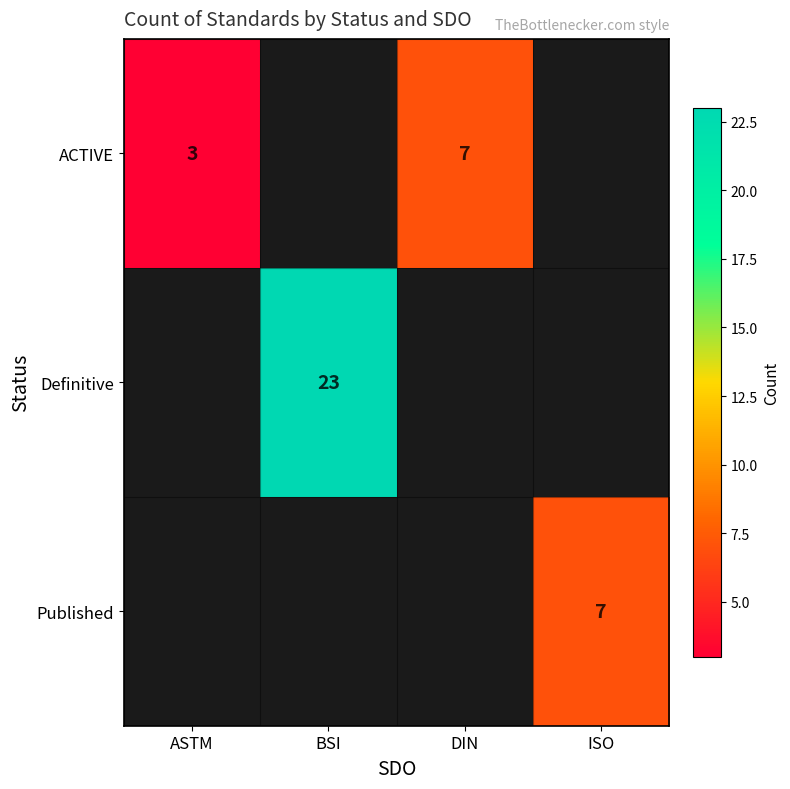

True or false: ACTIVE has a value of 3 at ASTM.

True